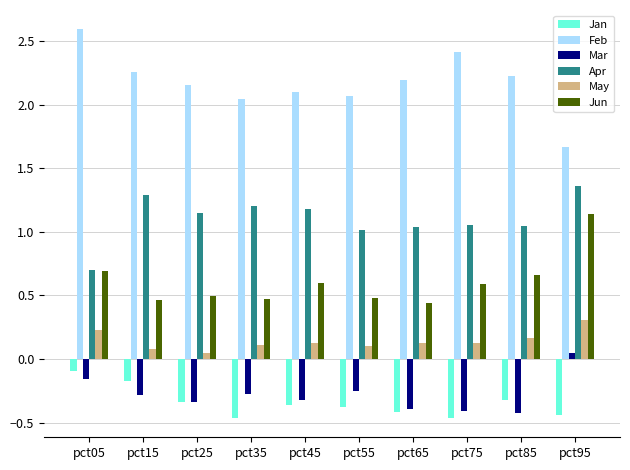

How many groups of bars are there?

10